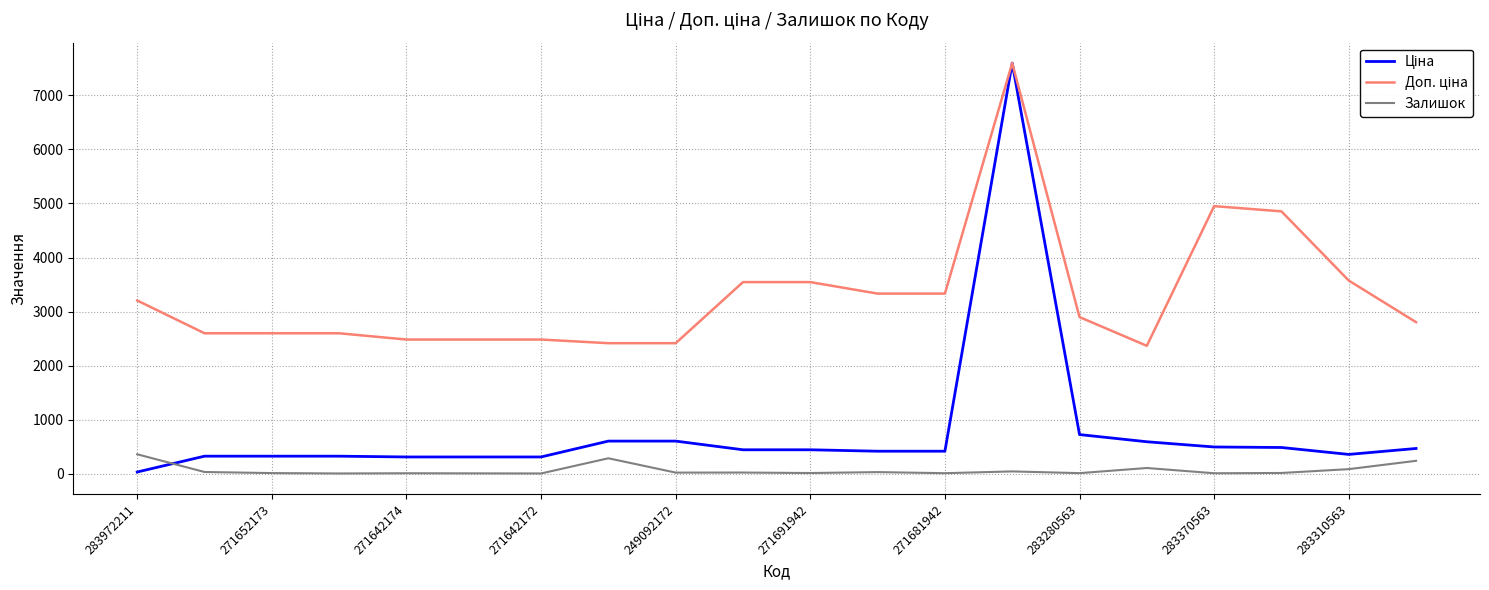

How many lines are shown in the chart?

3